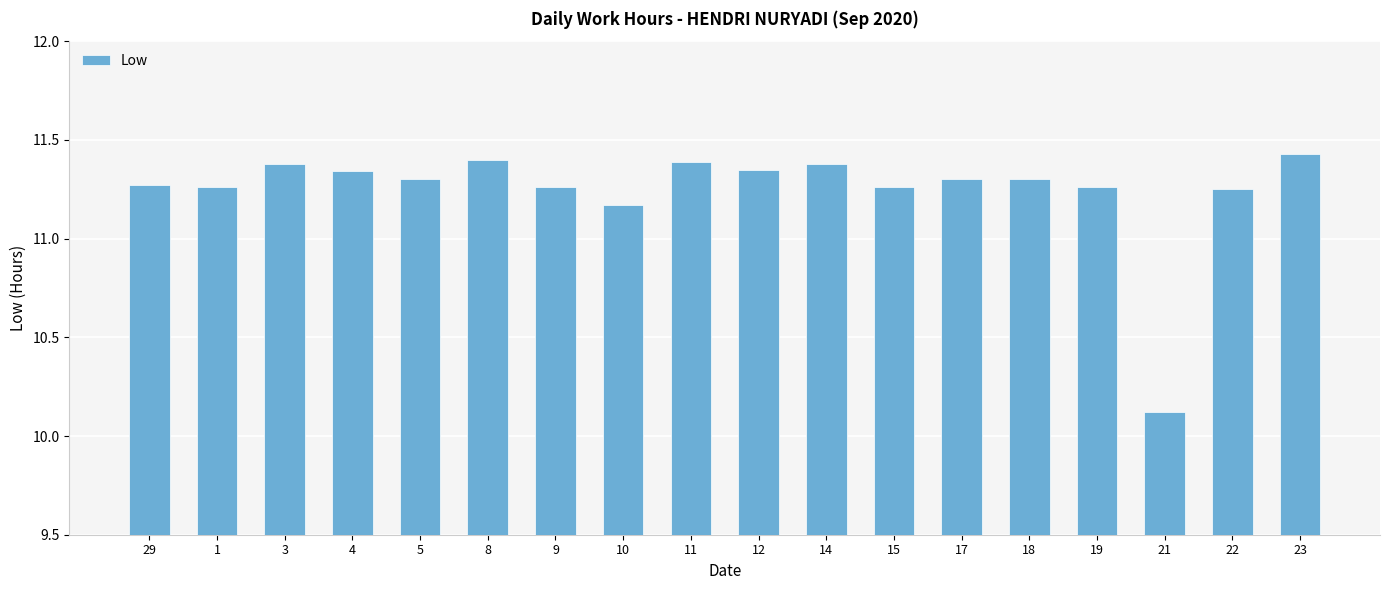

What is the change in value from 10 to 17?

+0.1